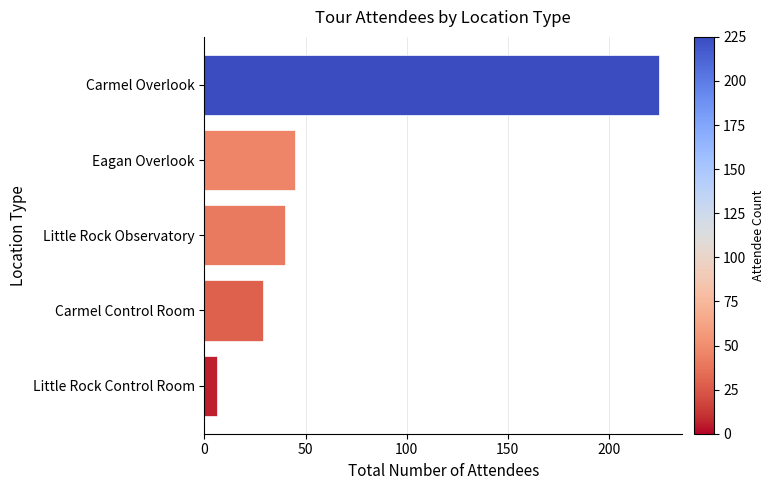

The value at Carmel Overlook is 381. True or false?

False